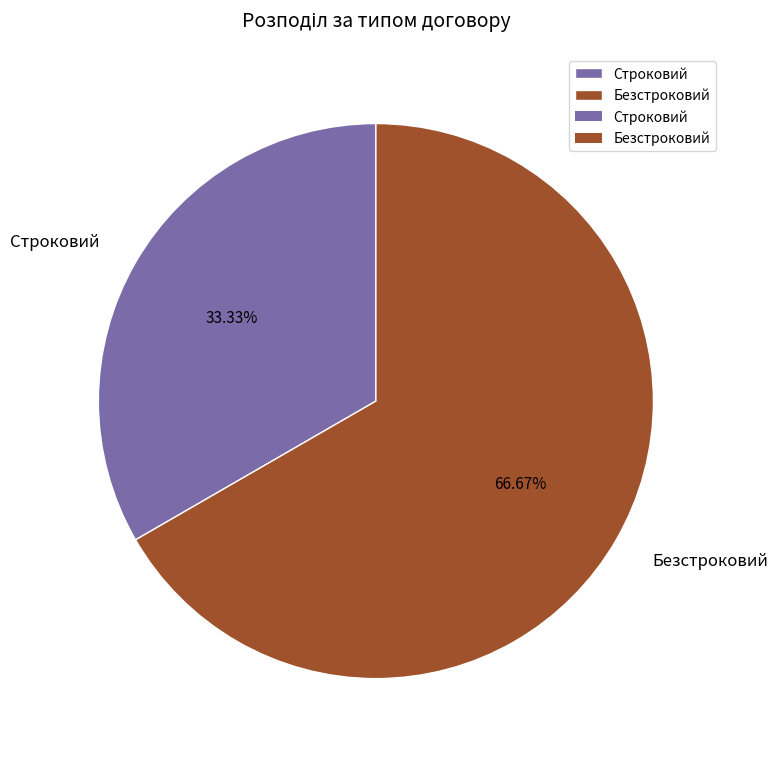

How many slices are in this pie chart?

2